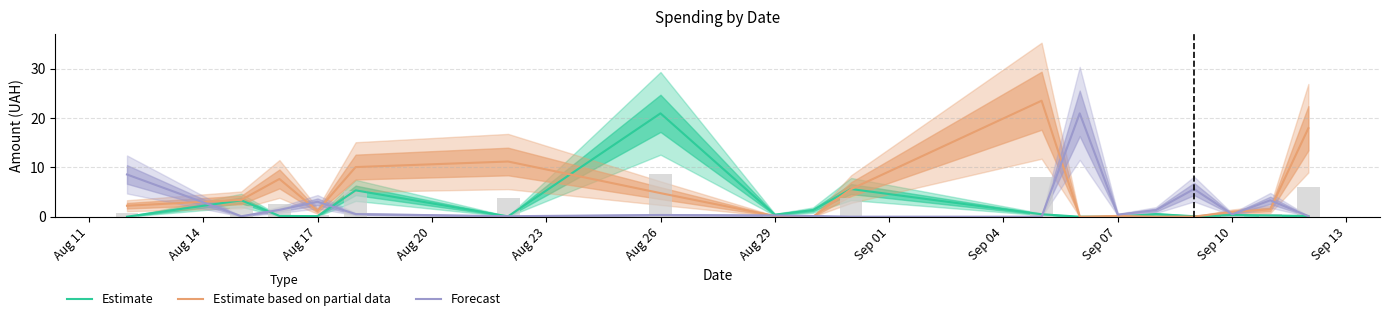

At which label does Estimate reach its peak?

Aug 26